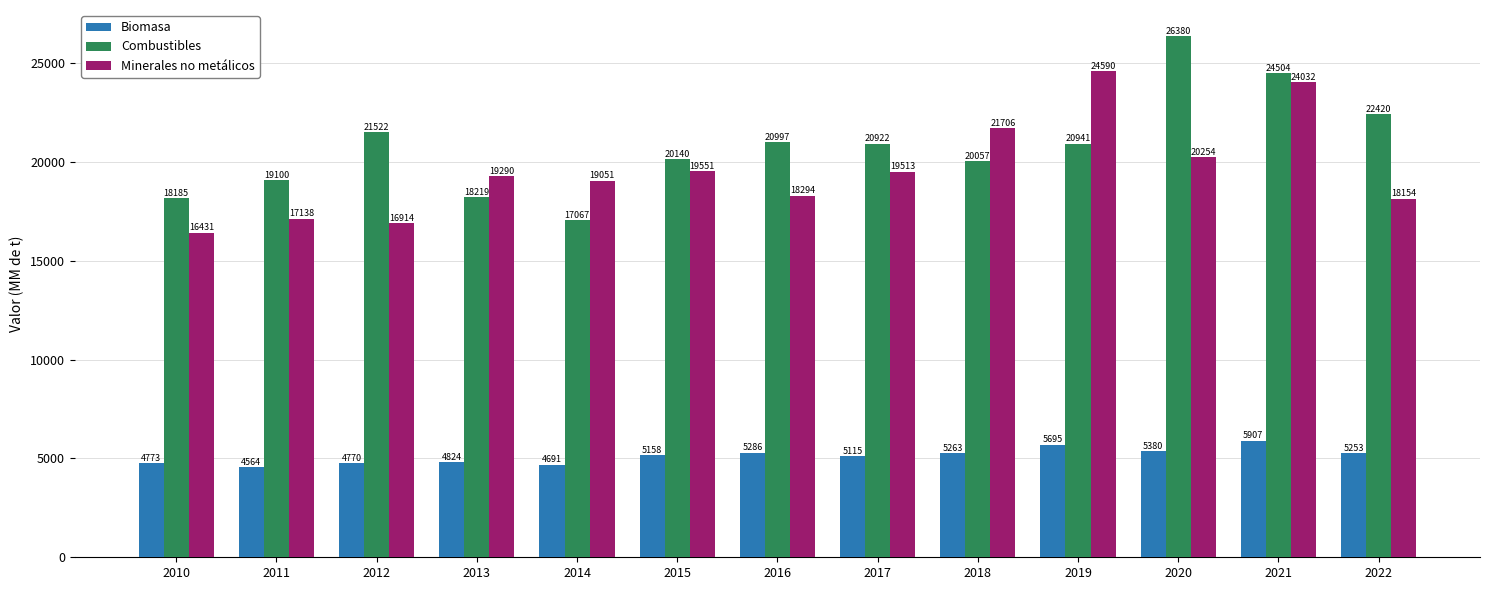

Which series has the widest spread of values?

Combustibles